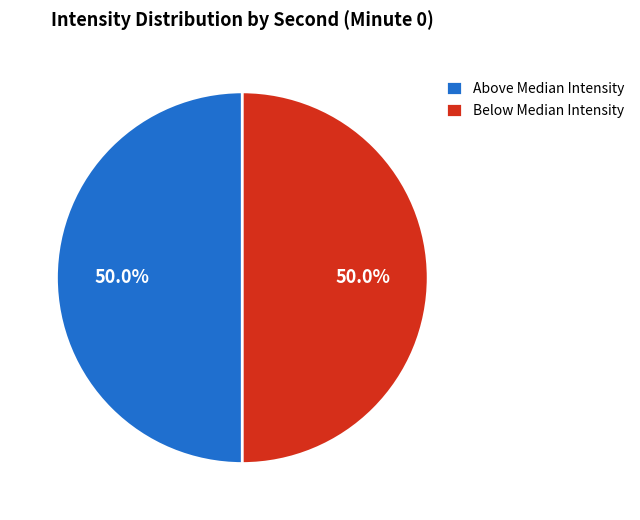

What is the total percentage of Below Median Intensity and Above Median Intensity?

100.0%